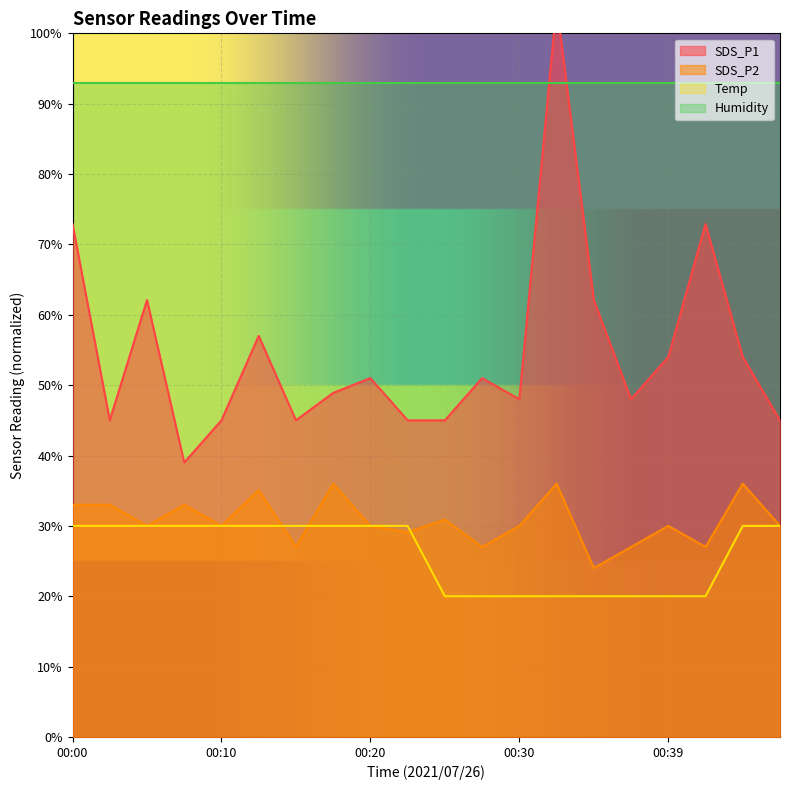

At which category does SDS_P2 reach its first local valley?

00:05